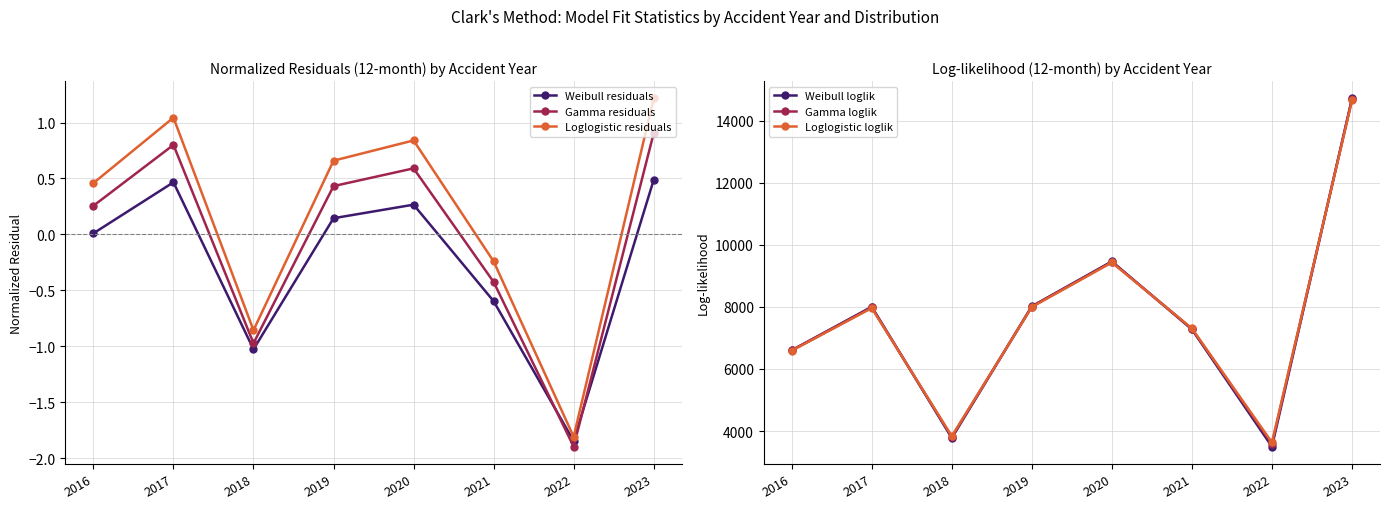

What is the difference between the Gamma loglik values at 2016 and 2020?

2848.7